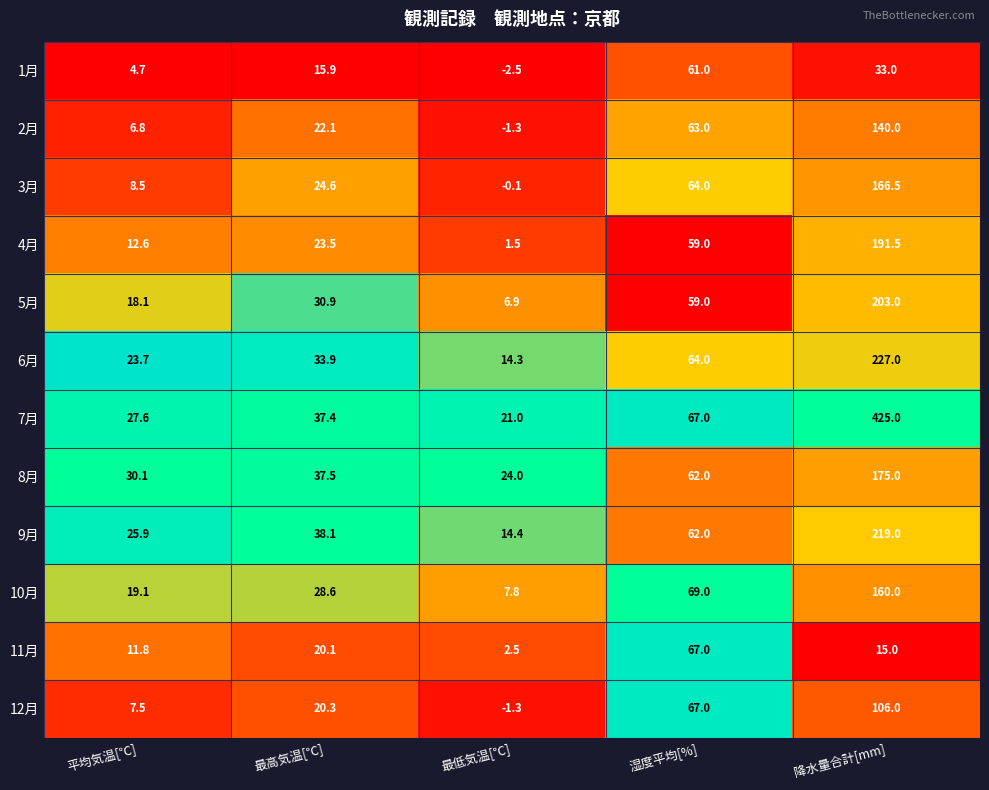

How many values in 12月 are below zero?

1